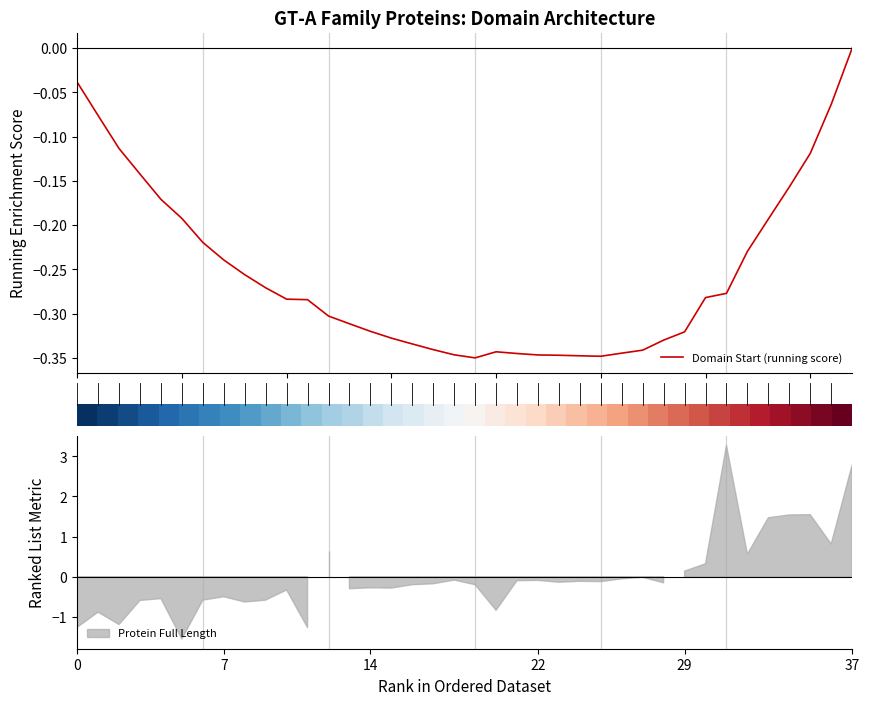

True or false: Domain Start (running score) has more than 0 interior local peaks.

True